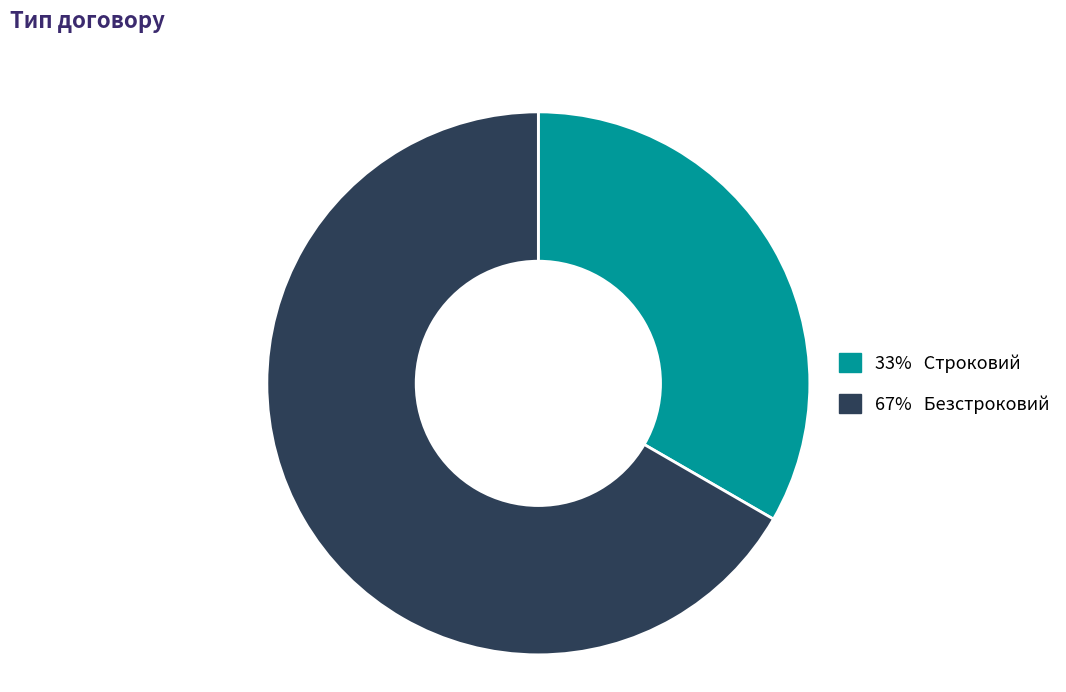

Is there any slice that represents more than half of the pie?

Yes